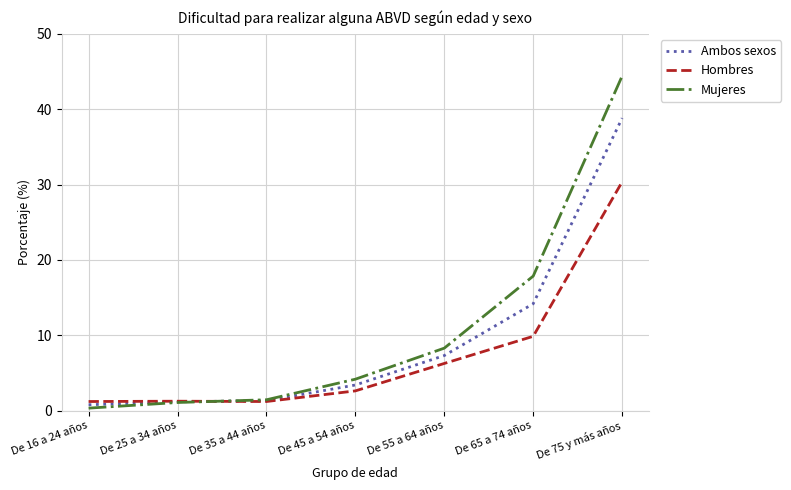

Is it true that Hombres equals 5.3 at De 65 a 74 años?

False